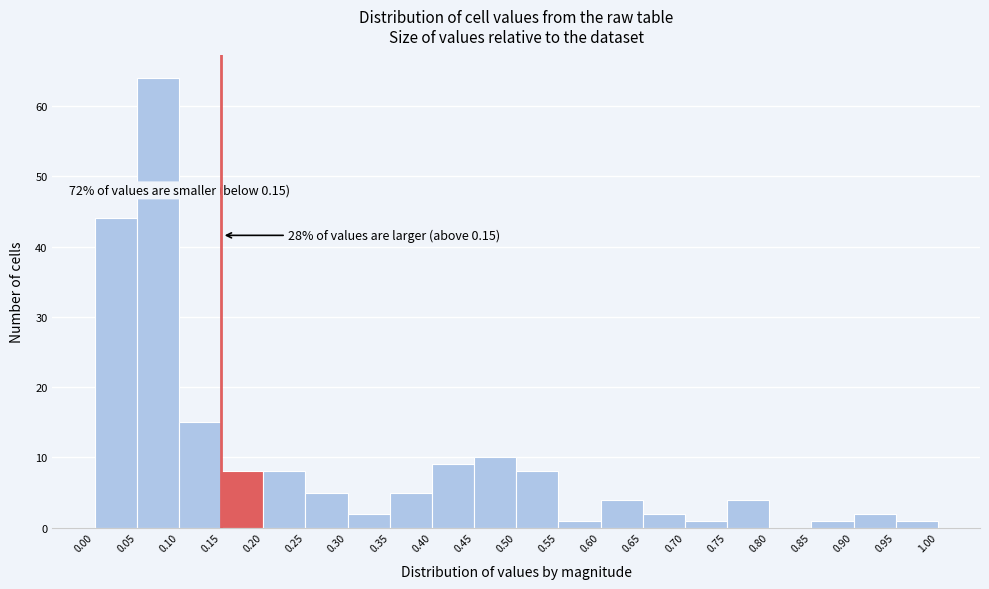

Which range on the x-axis has the tallest bar?

0.05 to 0.10